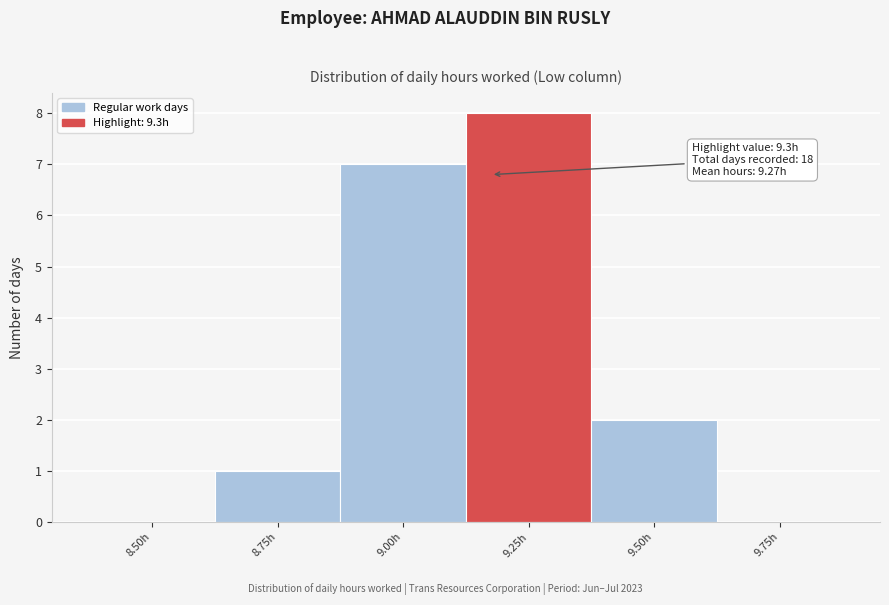

Reading right to left, extract all data points from this chart.

9.75h=0	9.50h=2	9.25h=8	9.00h=7	8.75h=1	8.50h=0